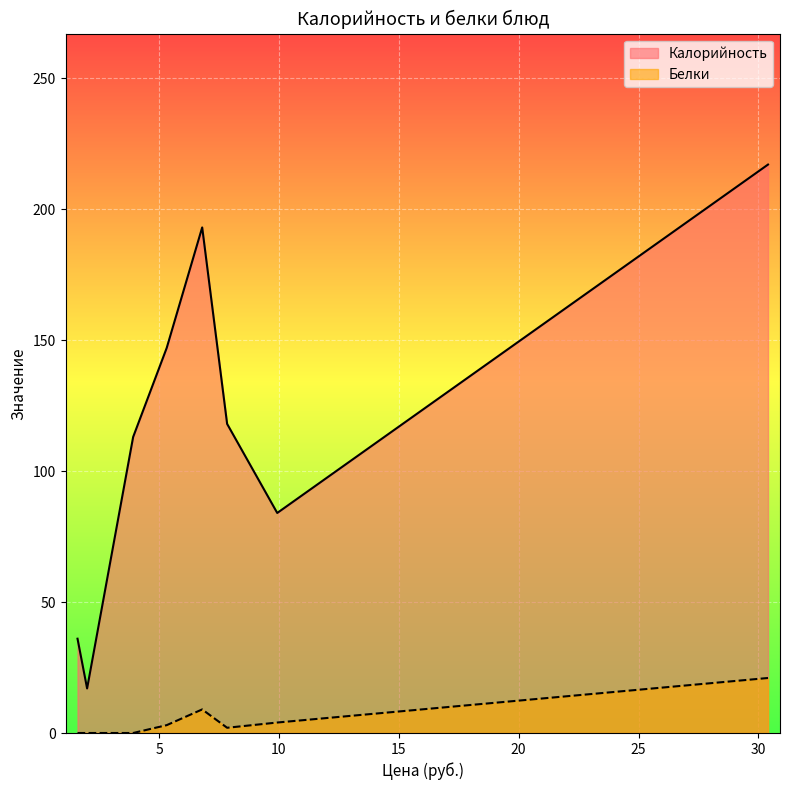

True or false: Белки and Калорийность intersect in this chart.

False